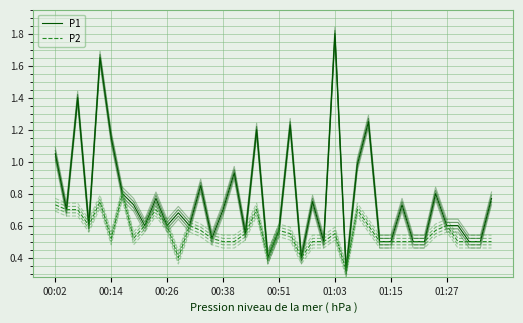

True or false: P2 and P1 cross at least once.

False